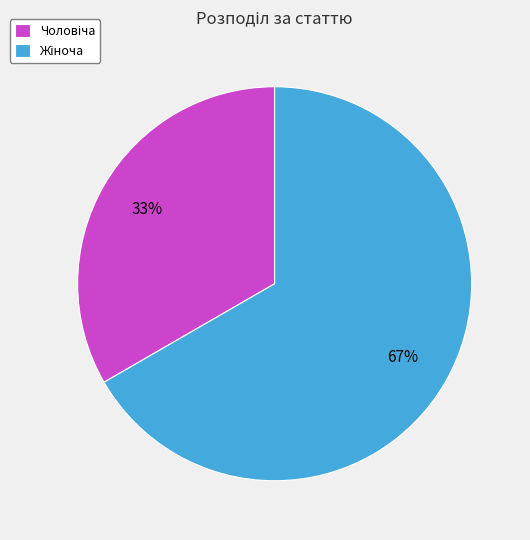

Is there a majority slice in this chart?

Yes